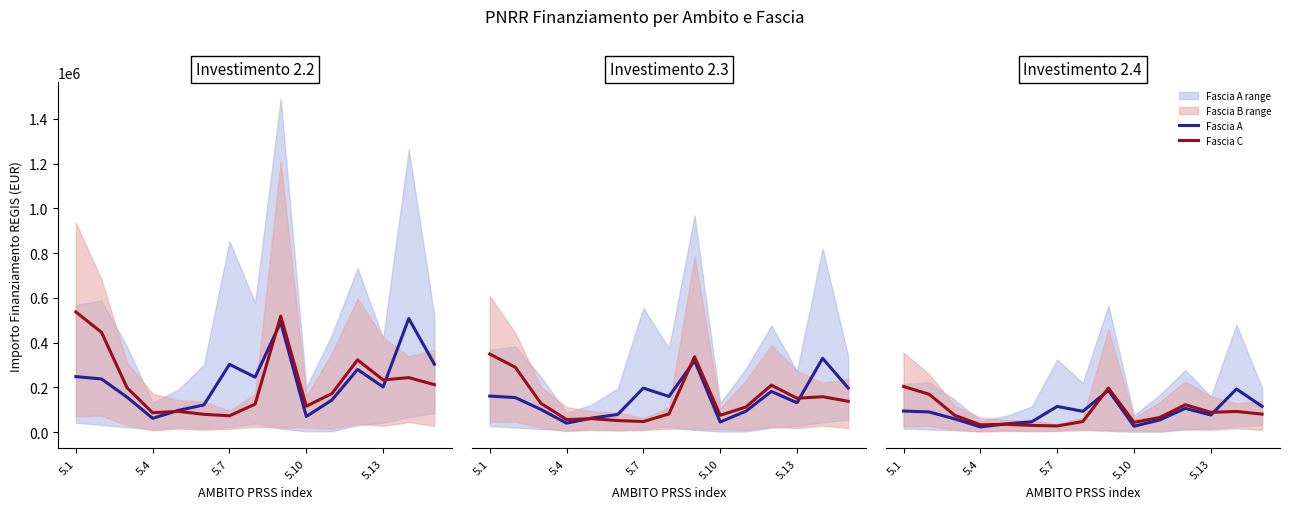

True or false: Fascia A and Fascia C intersect in this chart.

True